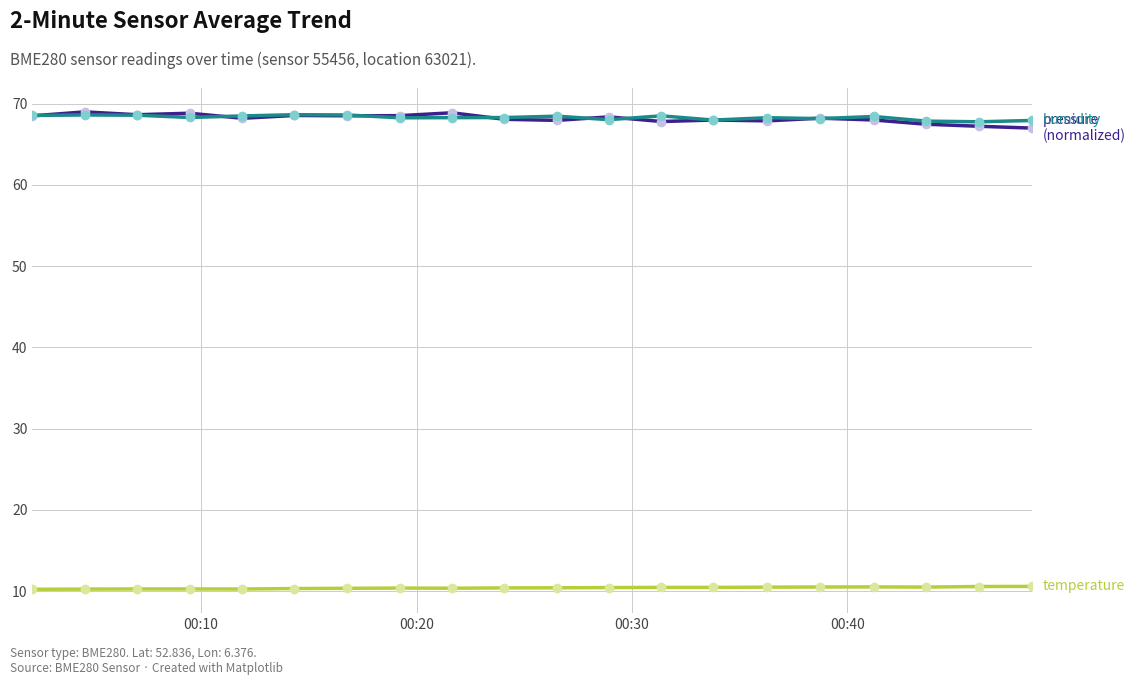

What is the minimum value shown in the chart?

10.2